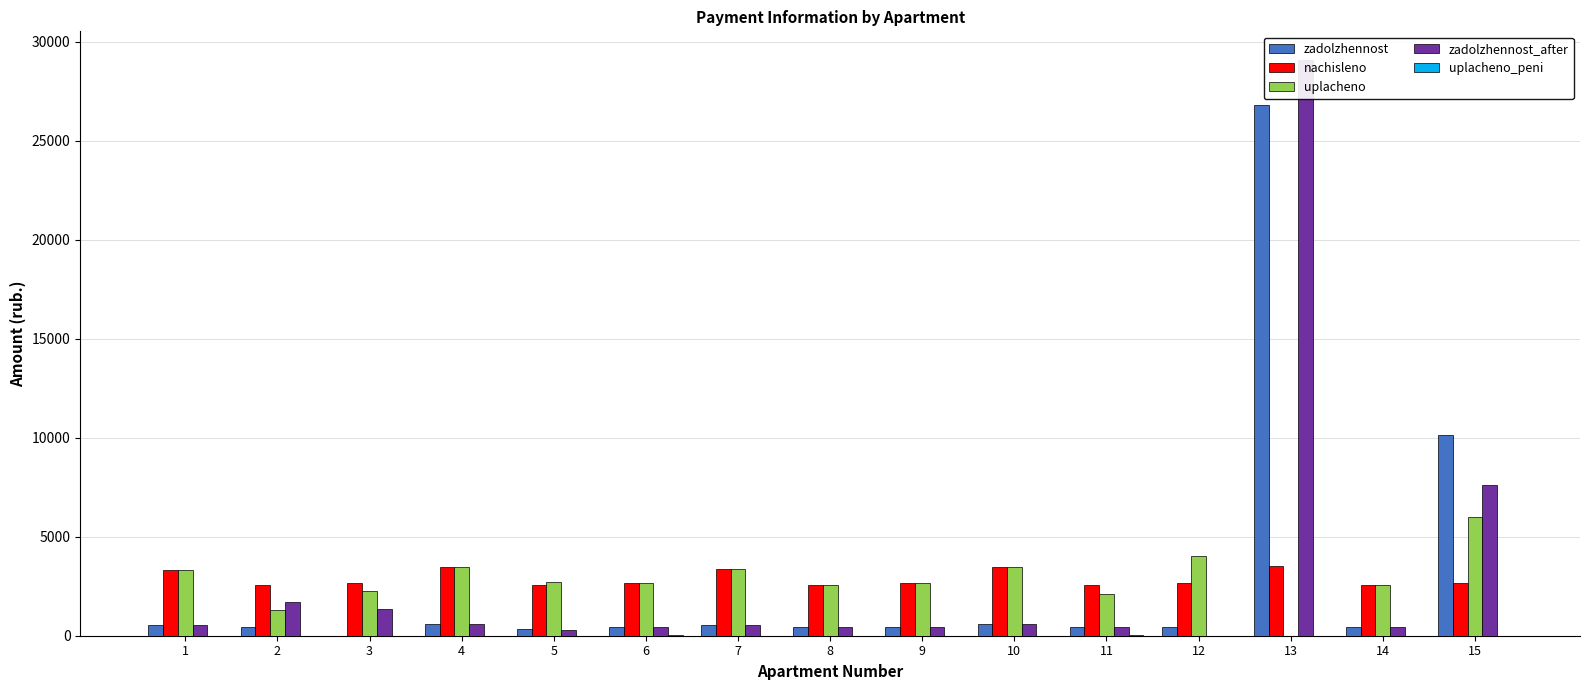

Where is nachisleno nearest to the value 3028?

1